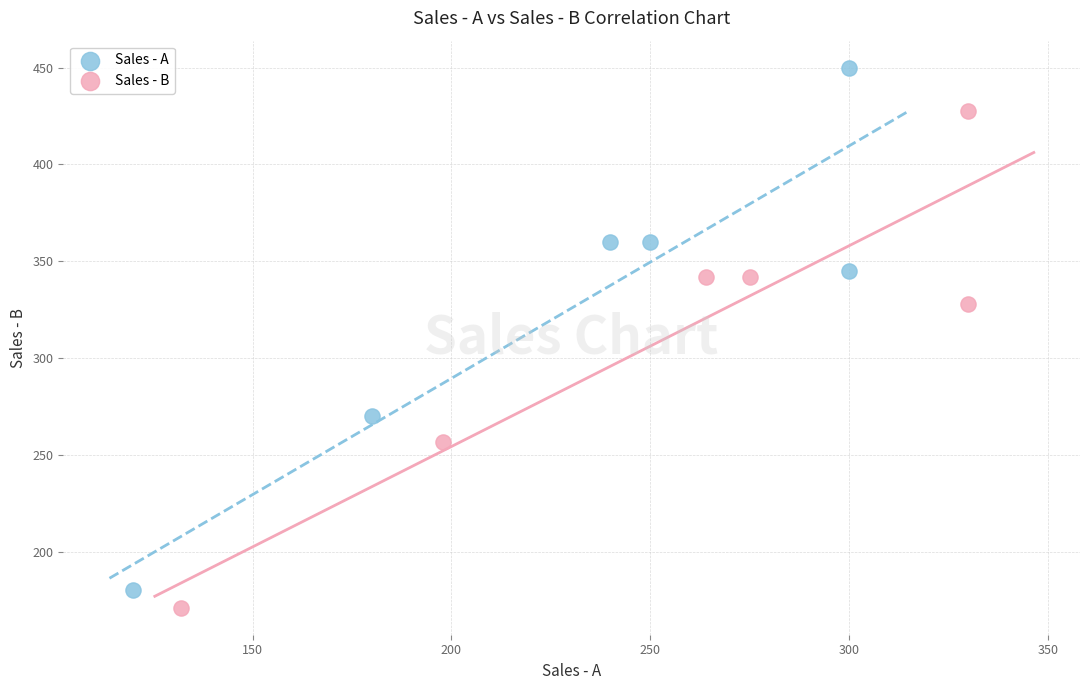

Which series contains the highest Y value?

Sales - A